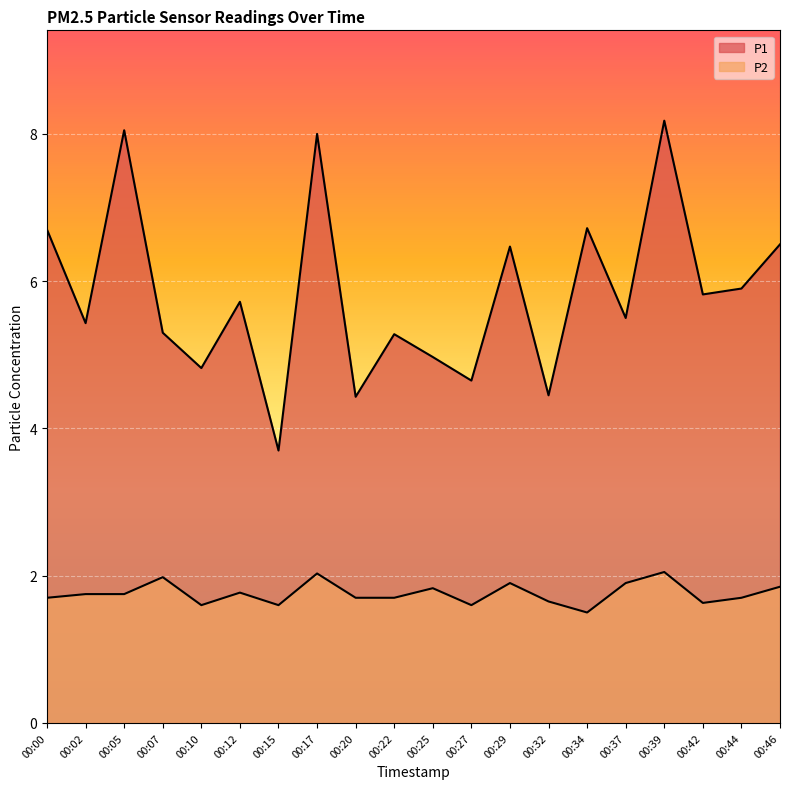

Where does the P1 series first go above 5?

00:00